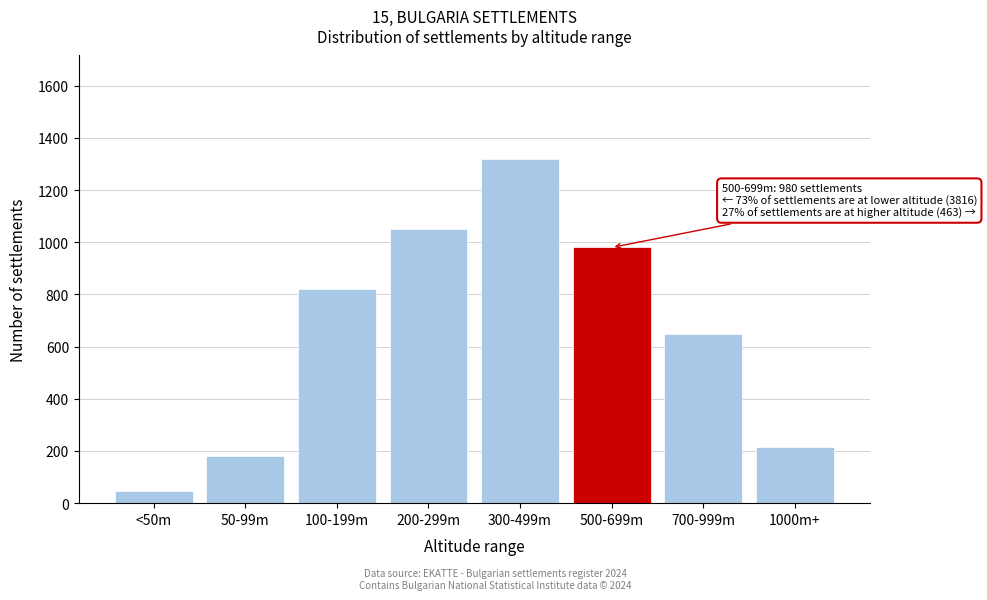

Reading left to right, transcribe all the data shown in this chart.

45	180	820	1050	1320	980	650	214